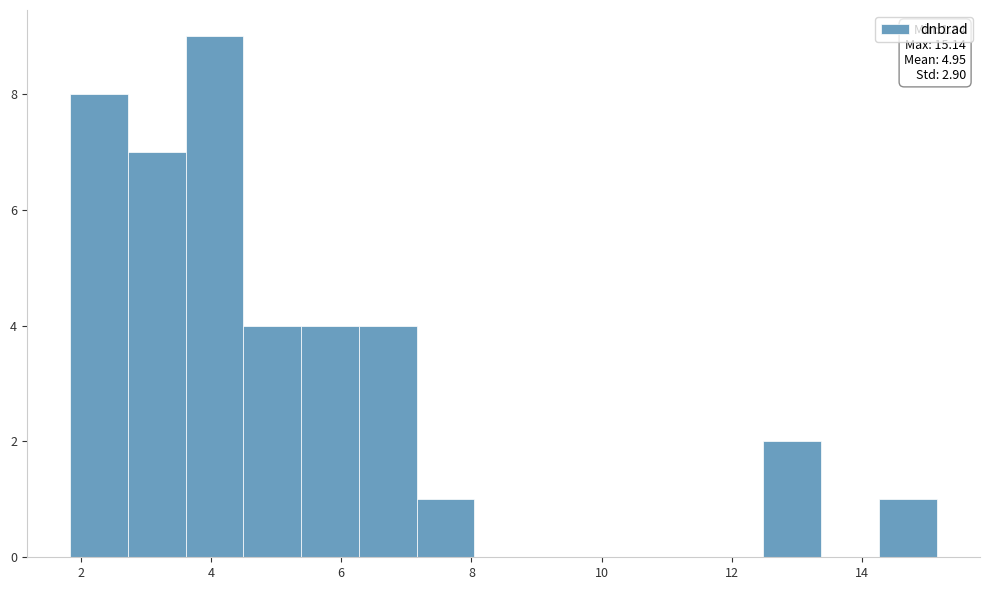

Over which range of the x-axis is the bar tallest?

3.6 to 4.4